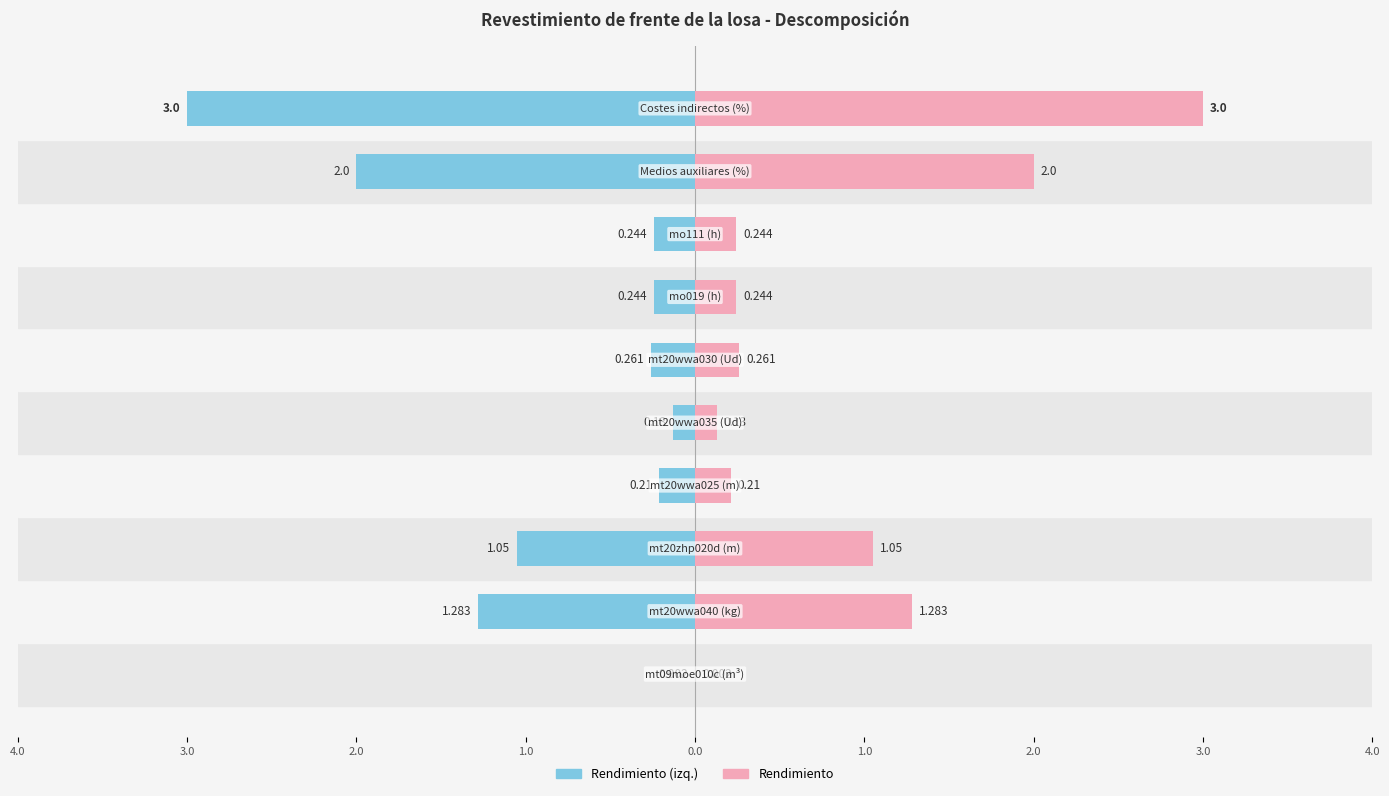

Is it true that Rendimiento (izq.) equals -0.4 at 1.0?

False